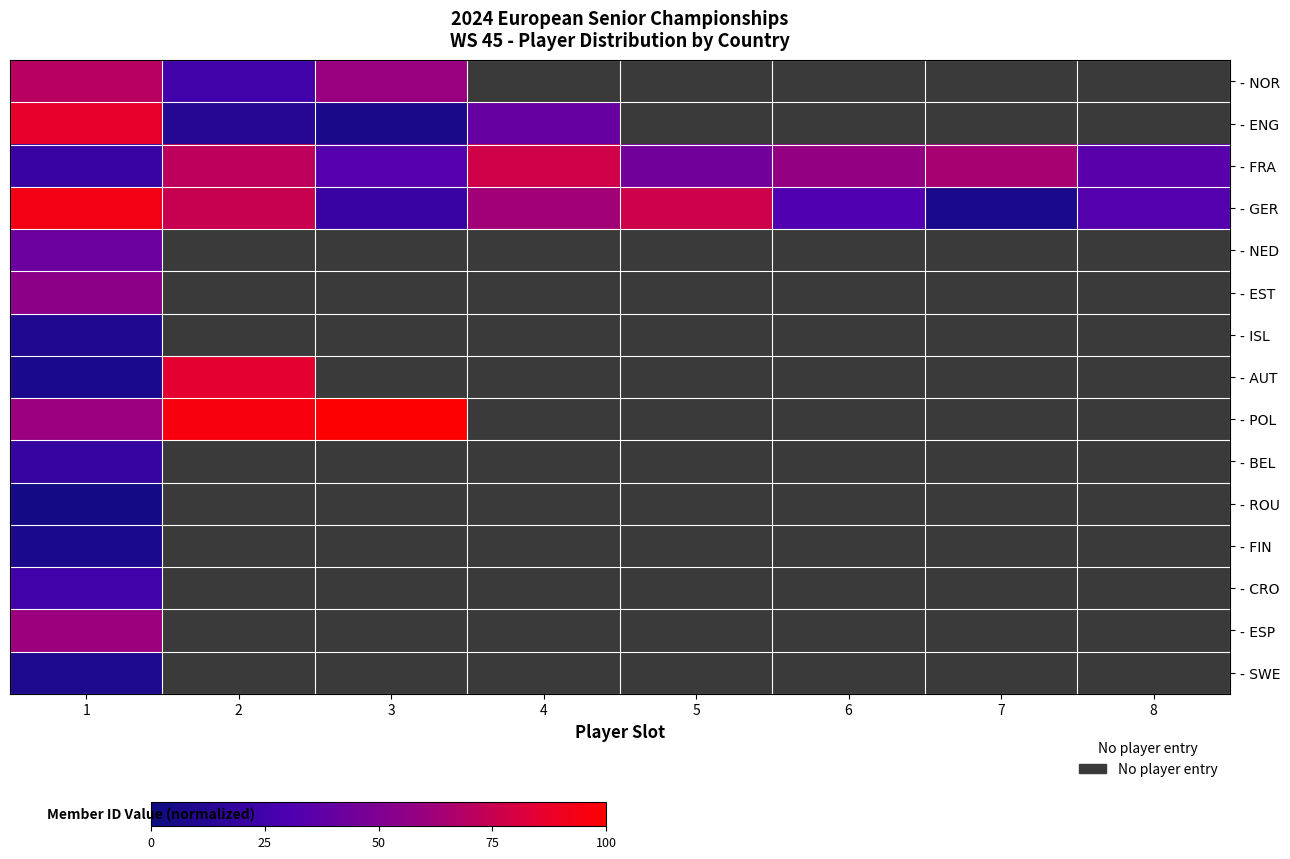

Which category has the highest value across all series?

3